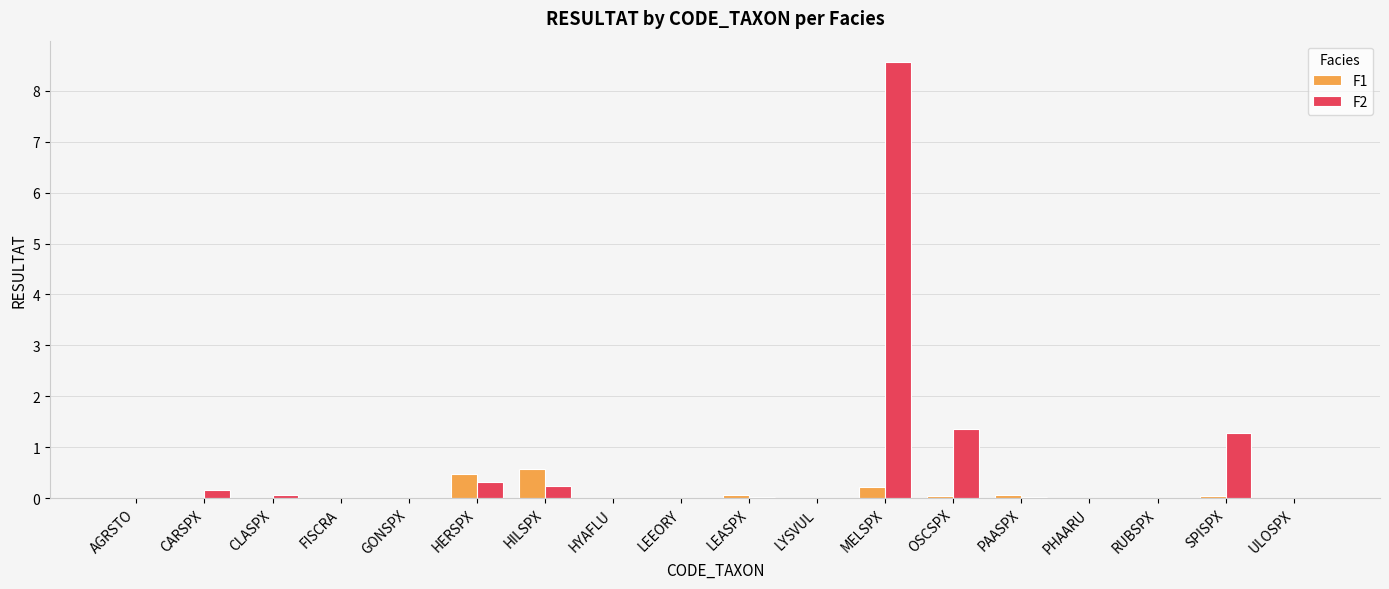

Which series has the largest total across all categories?

F2